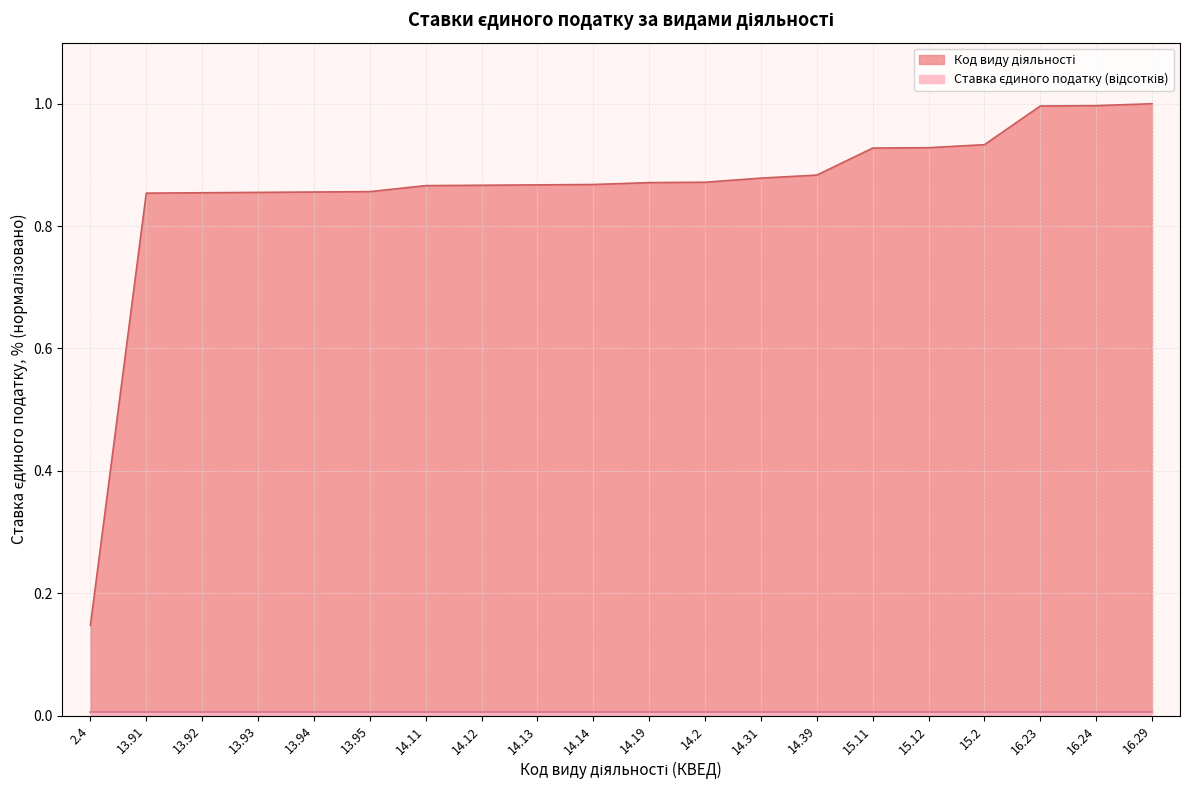

What is the difference between the second highest and second lowest values?

0.1